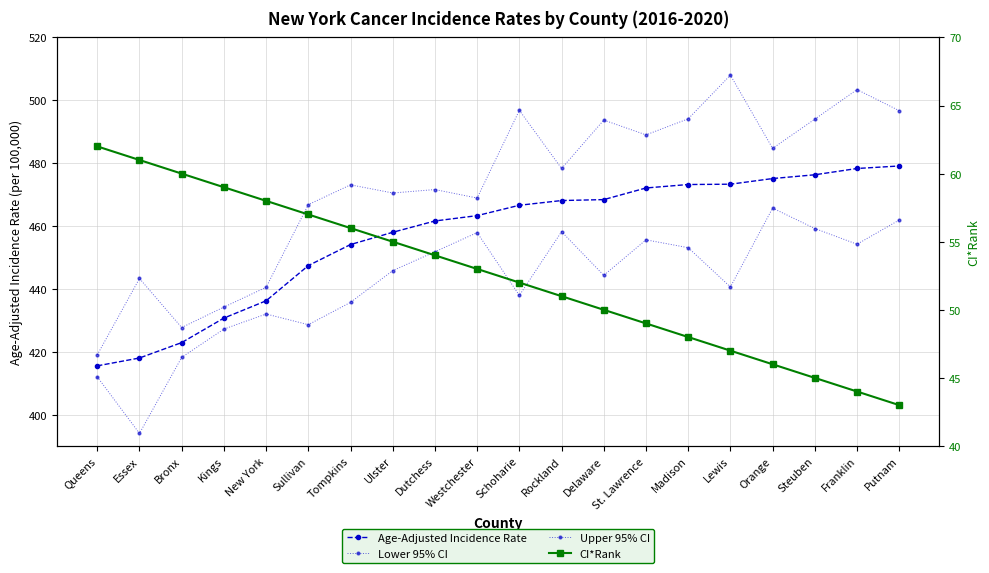

At which category does the chart reach its peak across all series?

Lewis